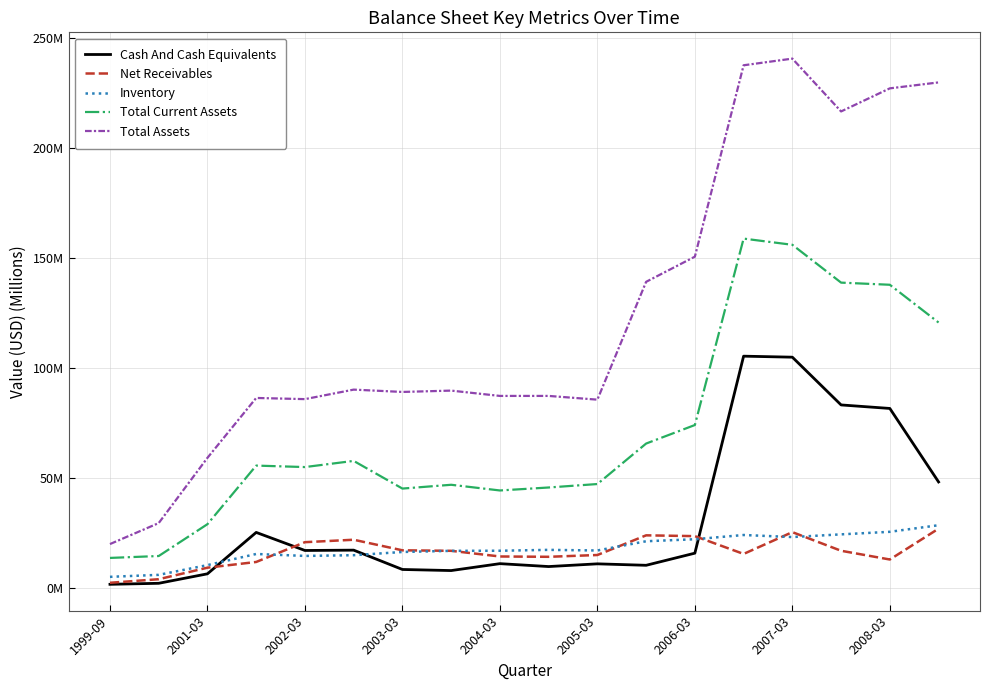

Is this an area chart (filled region under the line)?

No